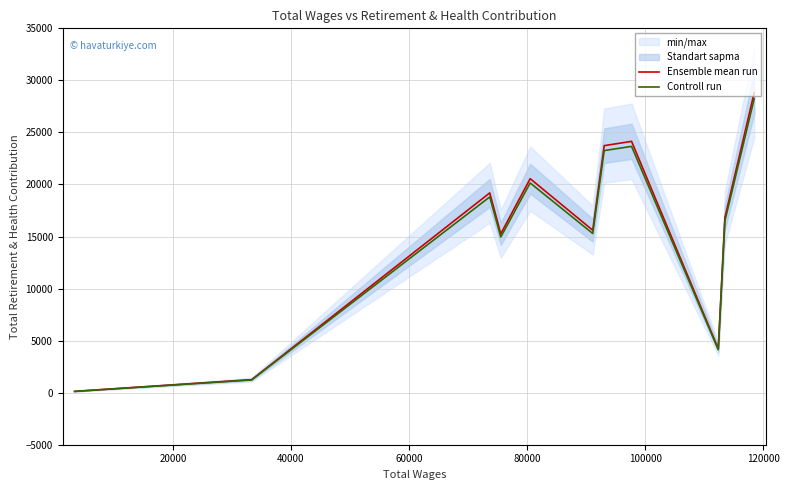

Is it true that Ensemble mean run equals 800.4 at 100000?

False